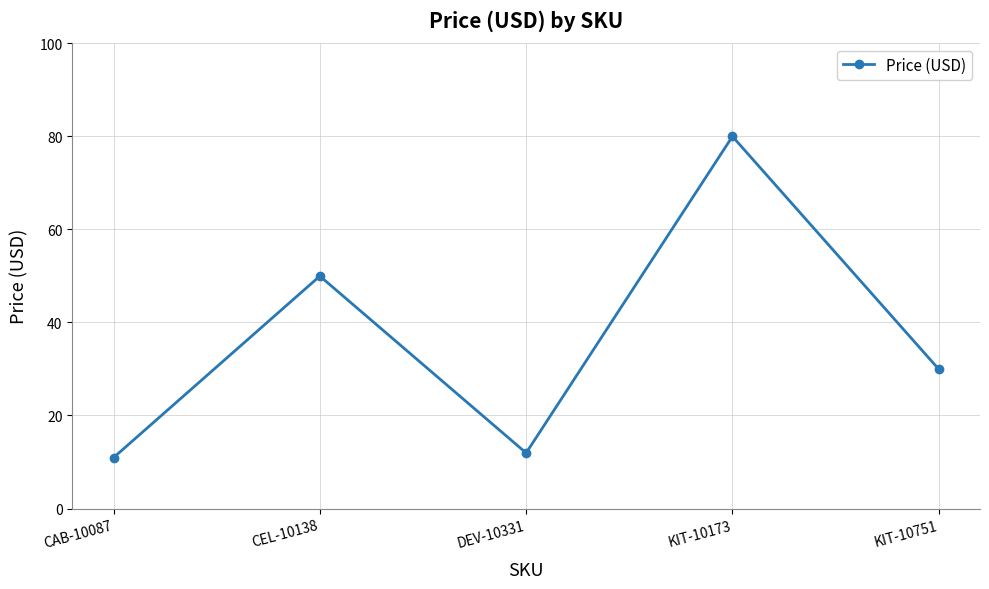

What is the ratio of the value at KIT-10751 to the value at CEL-10138?

0.6